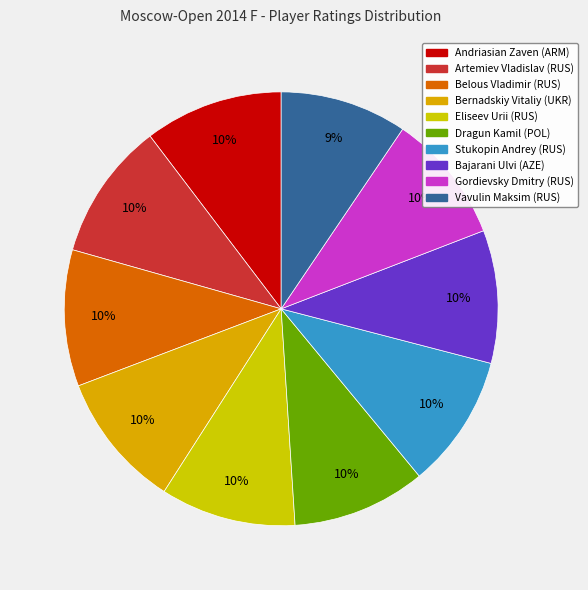

What is the total percentage of Andriasian Zaven (ARM) and Bernadskiy Vitaliy (UKR)?

20.5%